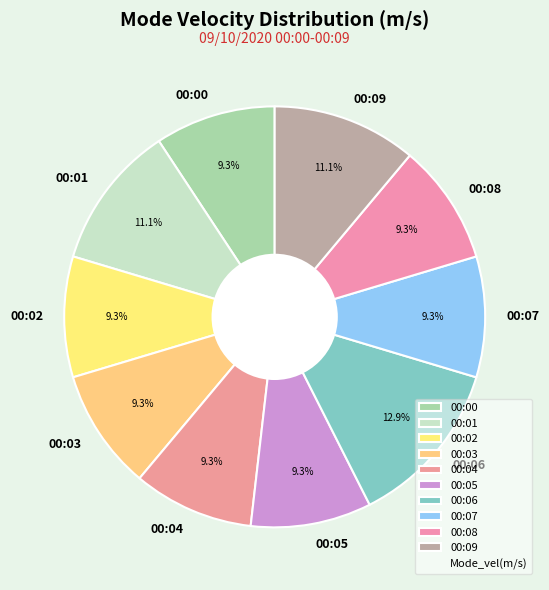

What is the largest slice in the pie chart?

00:06